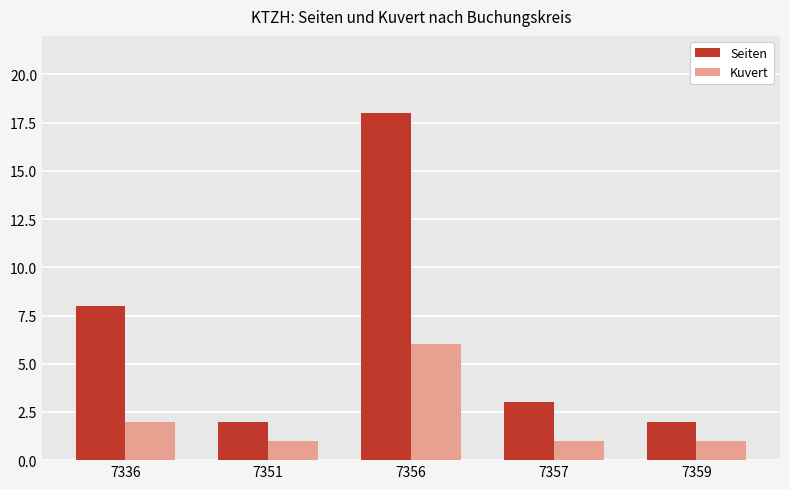

The value of Seiten at 7359 is 2. True or false?

True